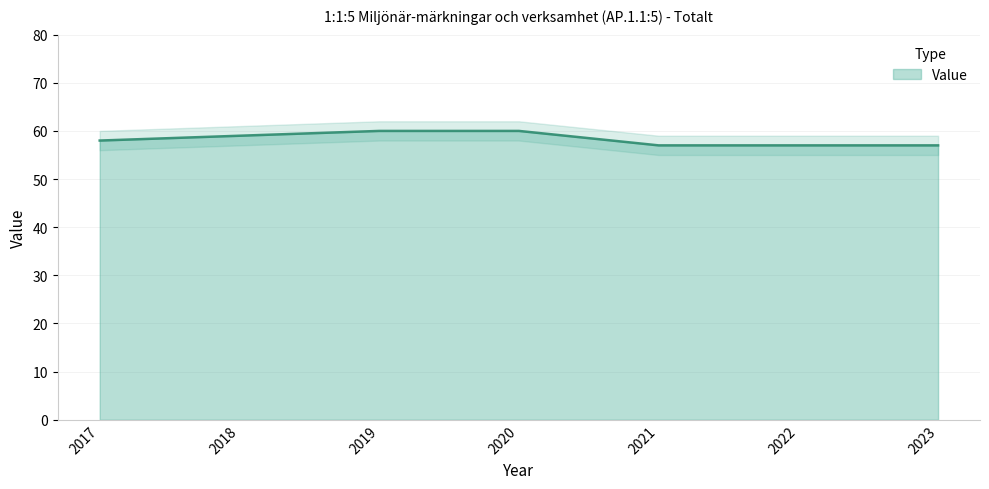

The chart shows a value of 18 at 2019. True or false?

False